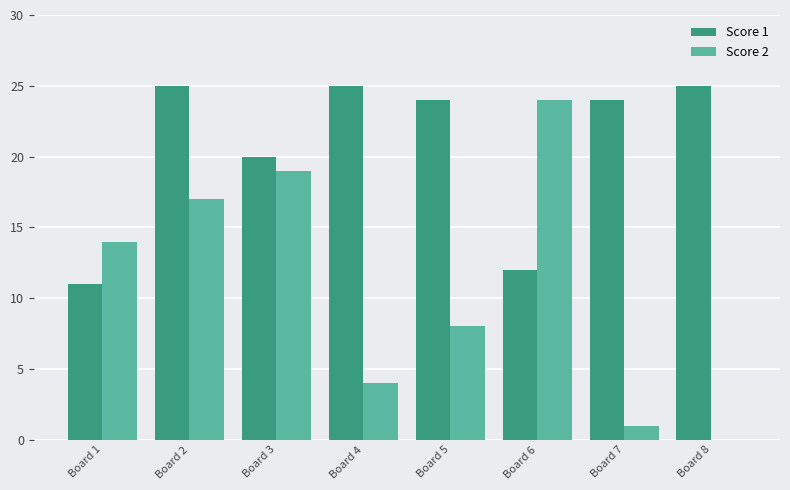

What is the approximate value of Score 2 at Board 2, to the nearest 5?

15